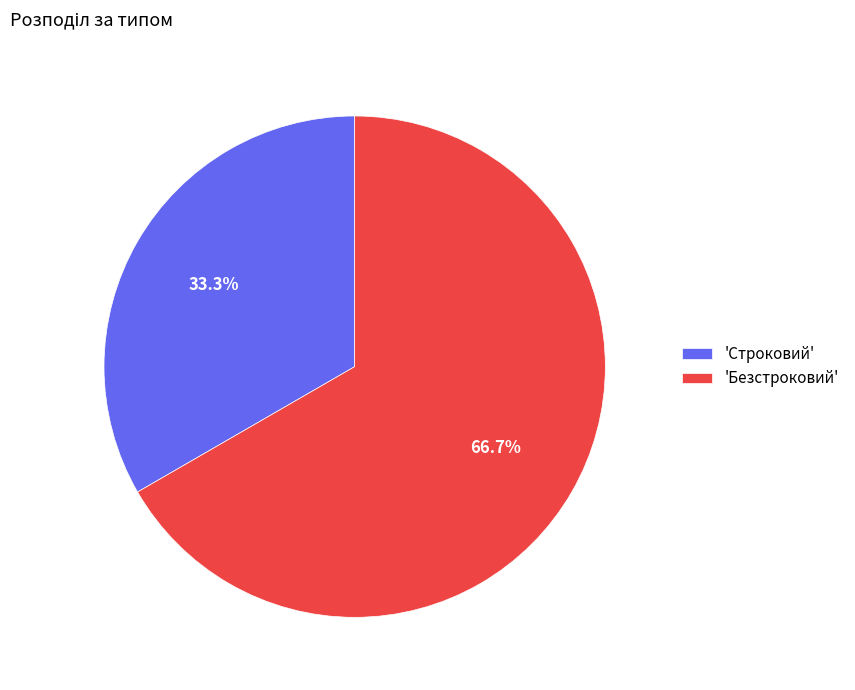

Approximately how many times larger is the value at 'Безстроковий' compared to 'Строковий'?

2.0